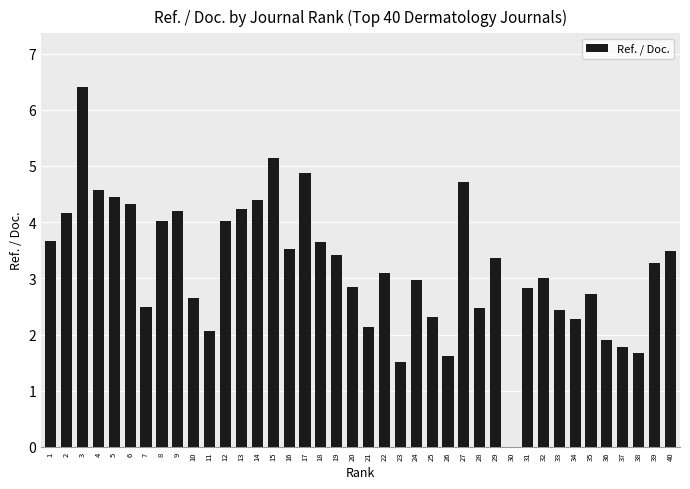

What is the greatest value displayed?

6.4